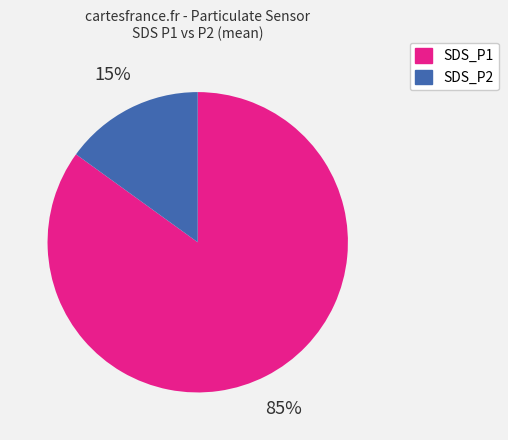

How many segments does this pie chart have?

2